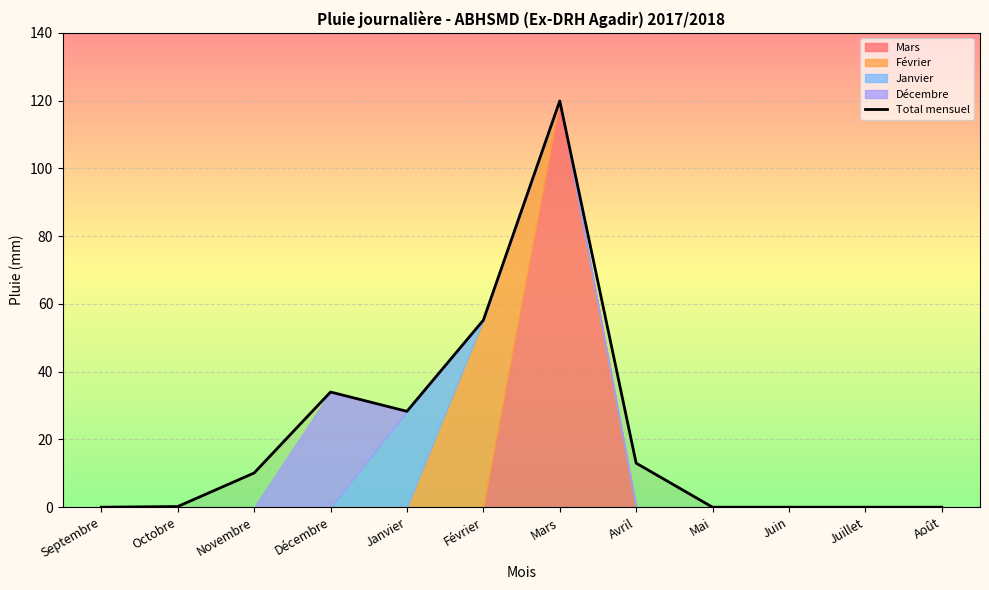

What is the average value?

21.7